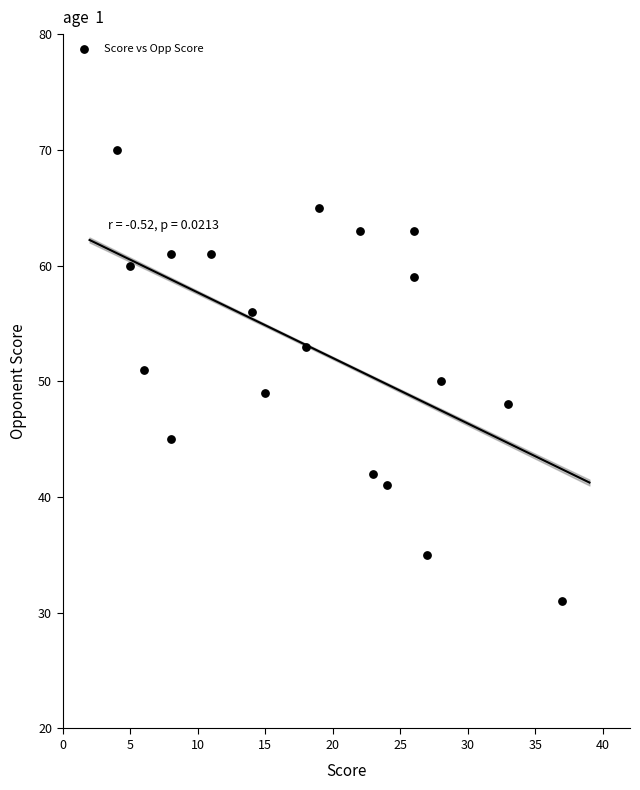

What is the range of Y values (max minus min)?

39